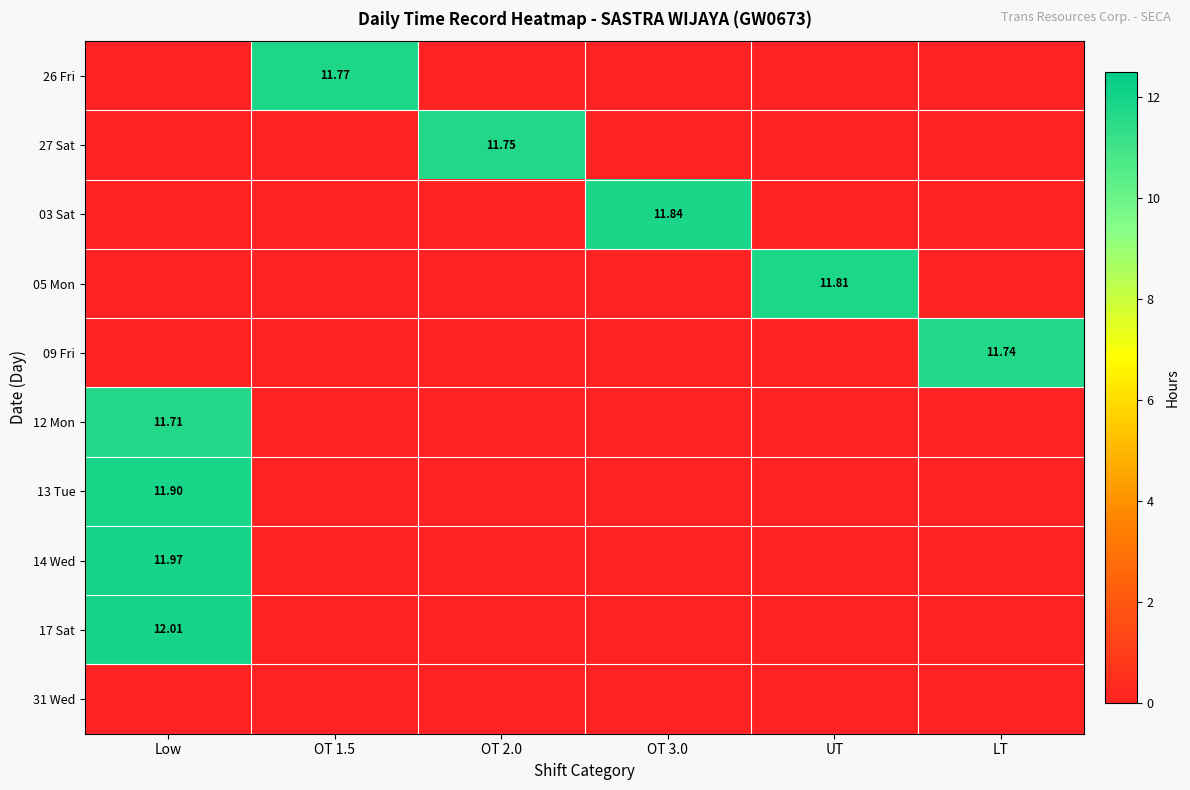

Is it true that 03 Sat equals -5.2 at LT?

False